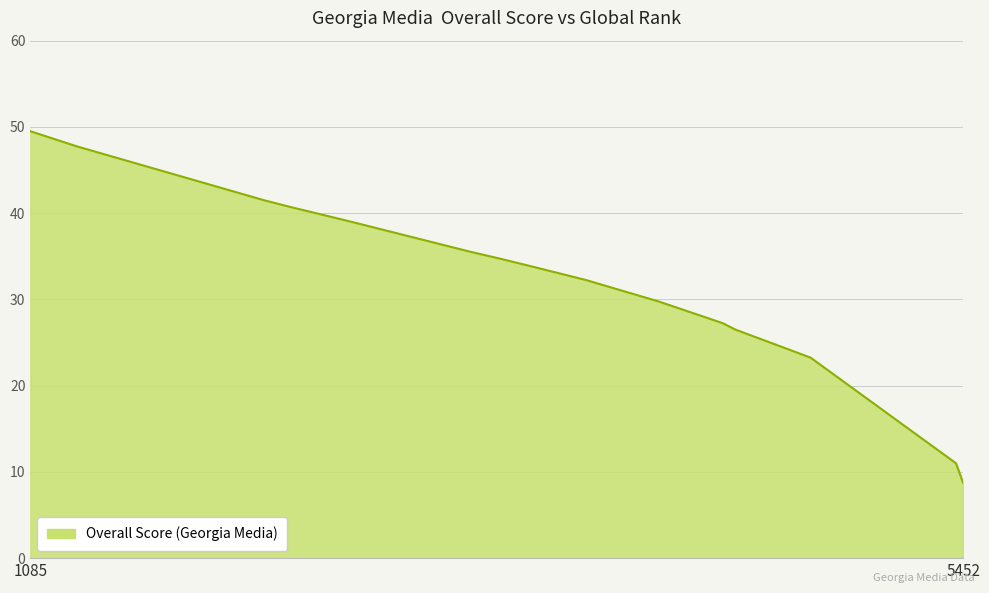

Where is the data nearest to the value 29?

4028